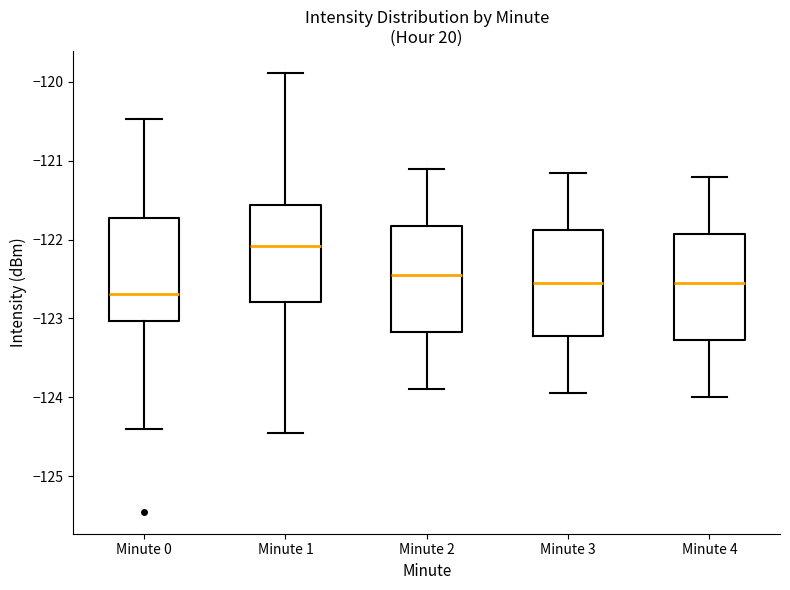

Which box has the highest median line?

Minute 1